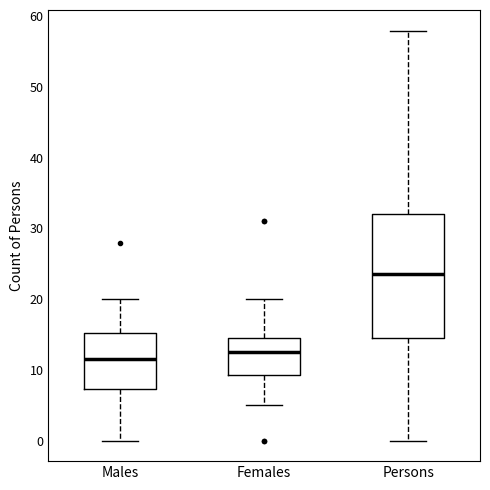

Which box's median line is the highest?

Persons